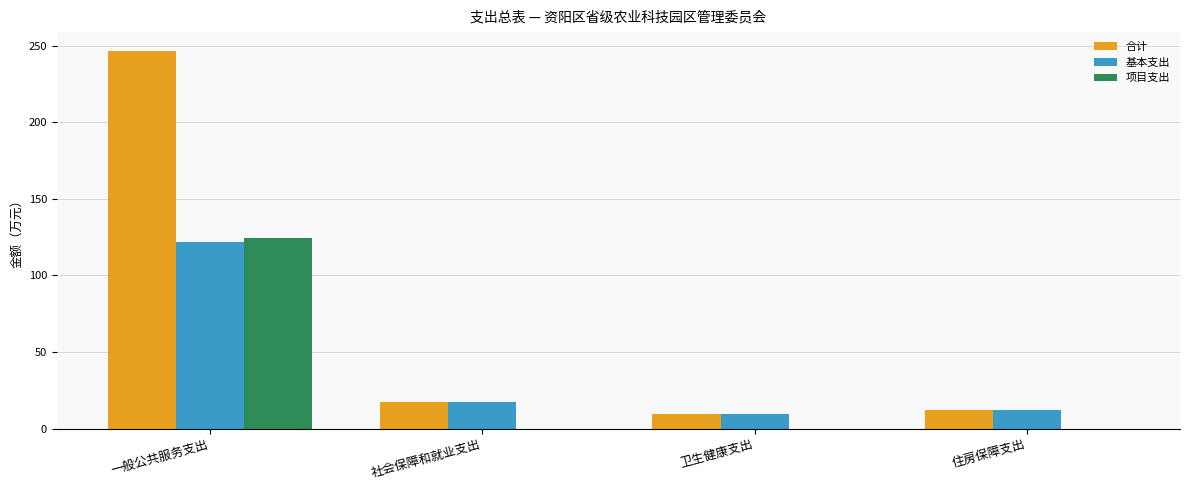

Is the value of 基本支出 at 住房保障支出 greater than the value of 项目支出 at 一般公共服务支出?

No